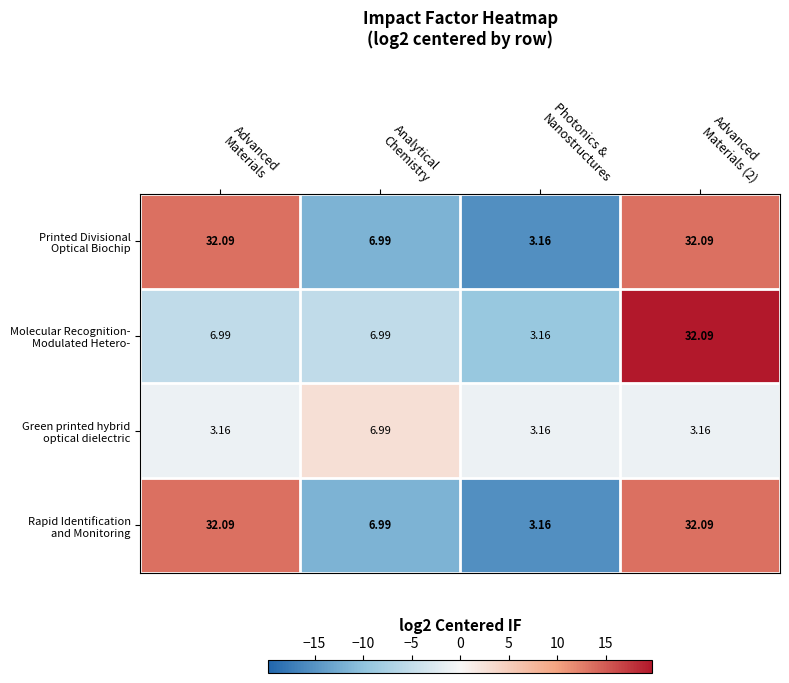

How many categories are shown in the chart?

4